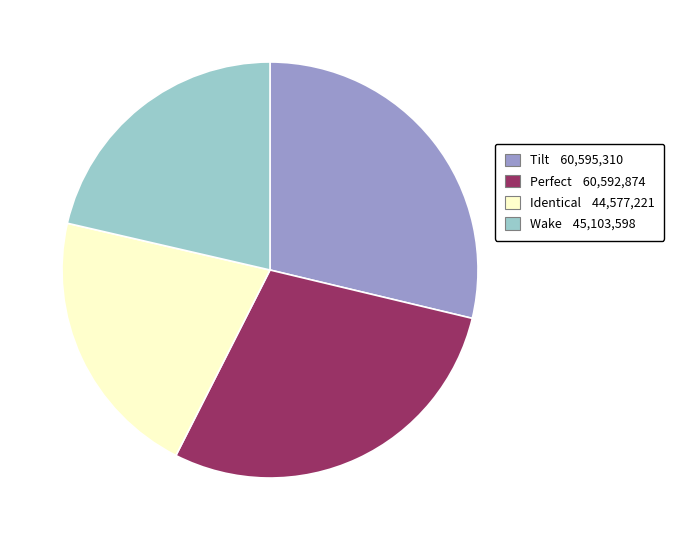

Approximately how many times larger is the value at Tilt compared to Identical?

1.4